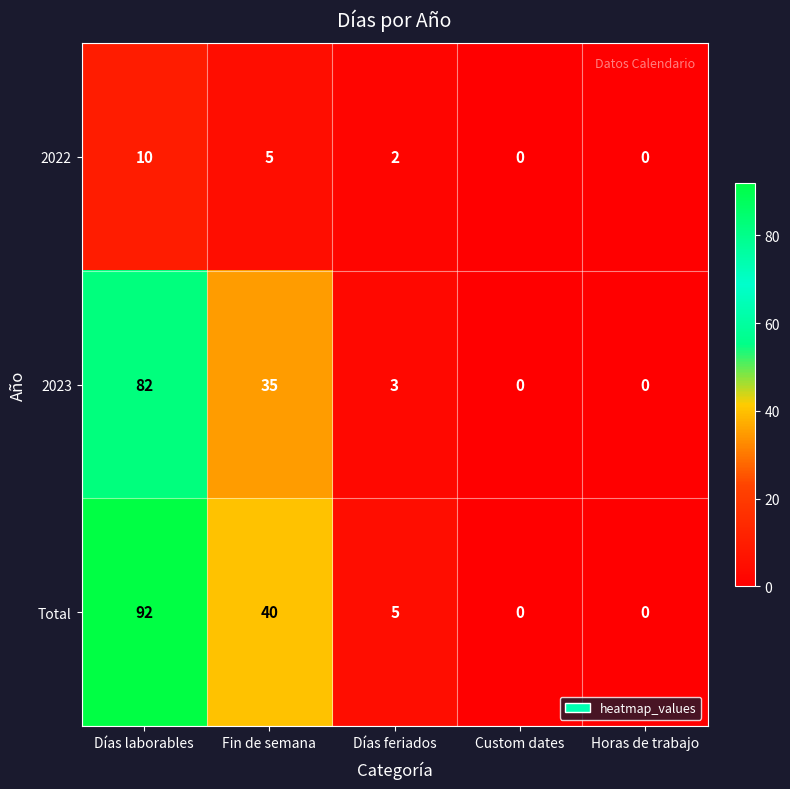

How many categories are shown in the chart?

5